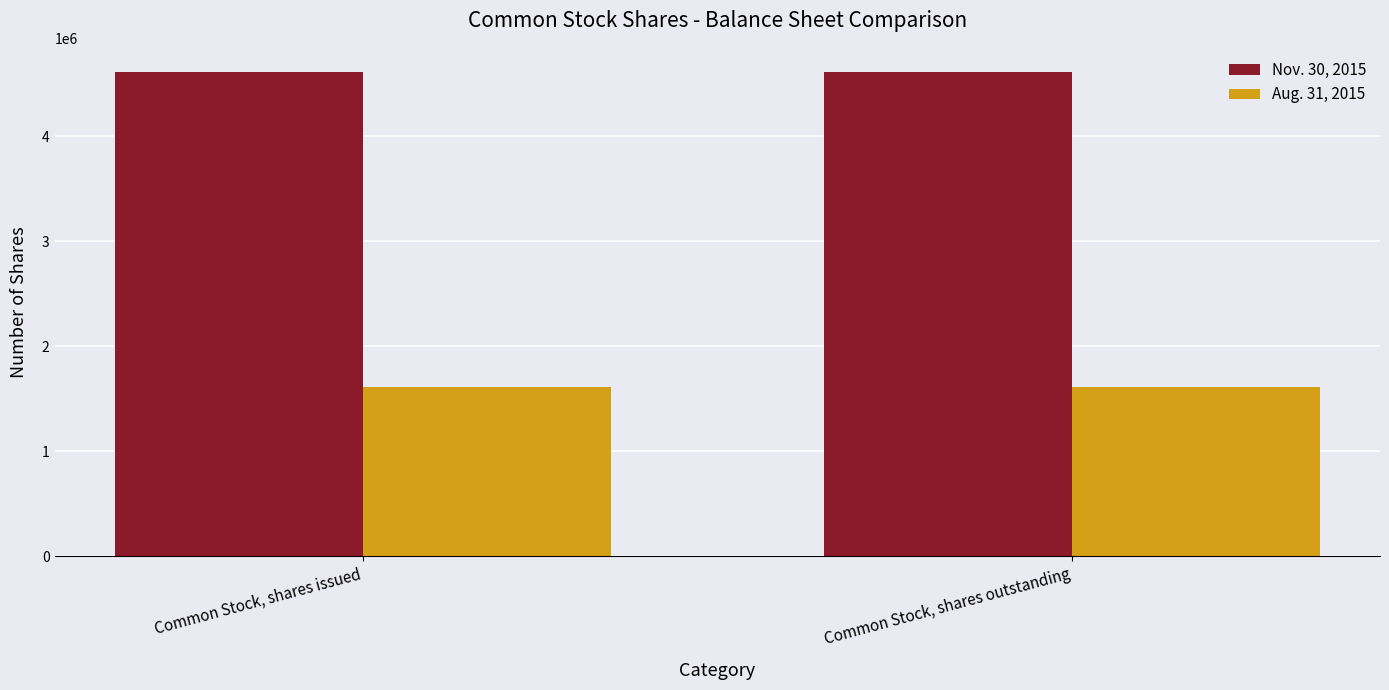

What are all the series names shown in the legend?

Nov. 30, 2015, Aug. 31, 2015